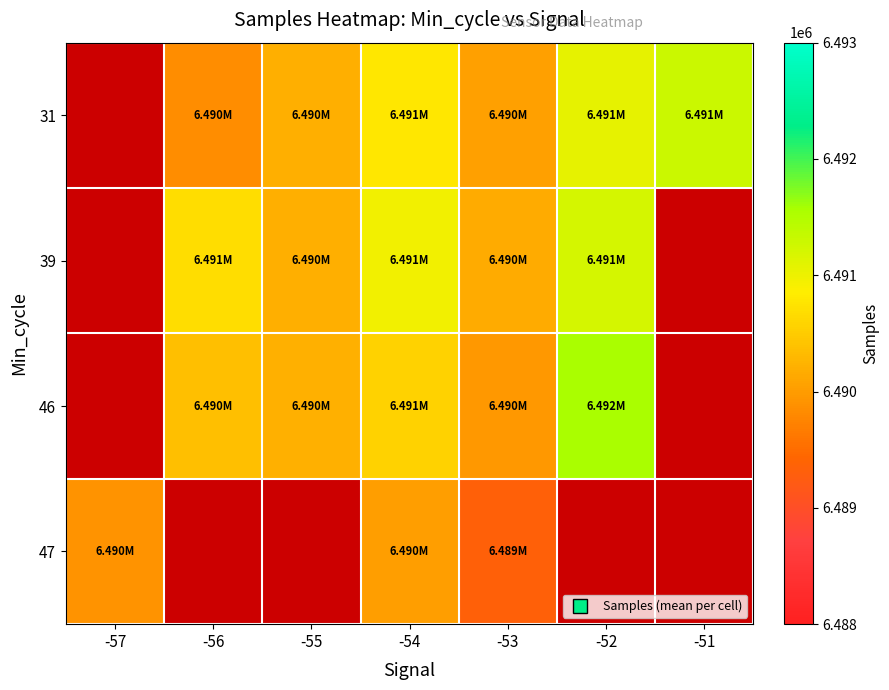

What is the greatest value displayed?

6491573.0